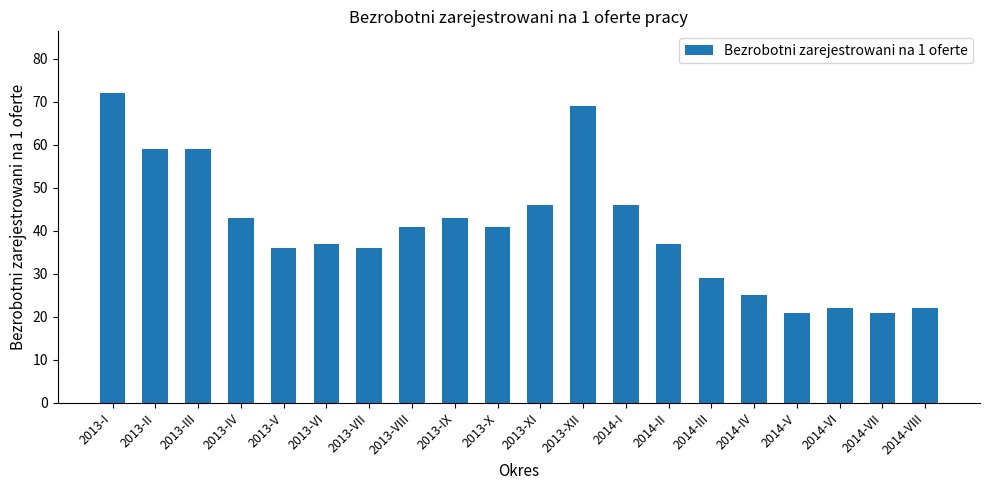

Reading right to left, what are all the values shown in this chart?

2014-VIII=22	2014-VII=21	2014-VI=22	2014-V=21	2014-IV=25	2014-III=29	2014-II=37	2014-I=46	2013-XII=69	2013-XI=46	2013-X=41	2013-IX=43	2013-VIII=41	2013-VII=36	2013-VI=37	2013-V=36	2013-IV=43	2013-III=59	2013-II=59	2013-I=72